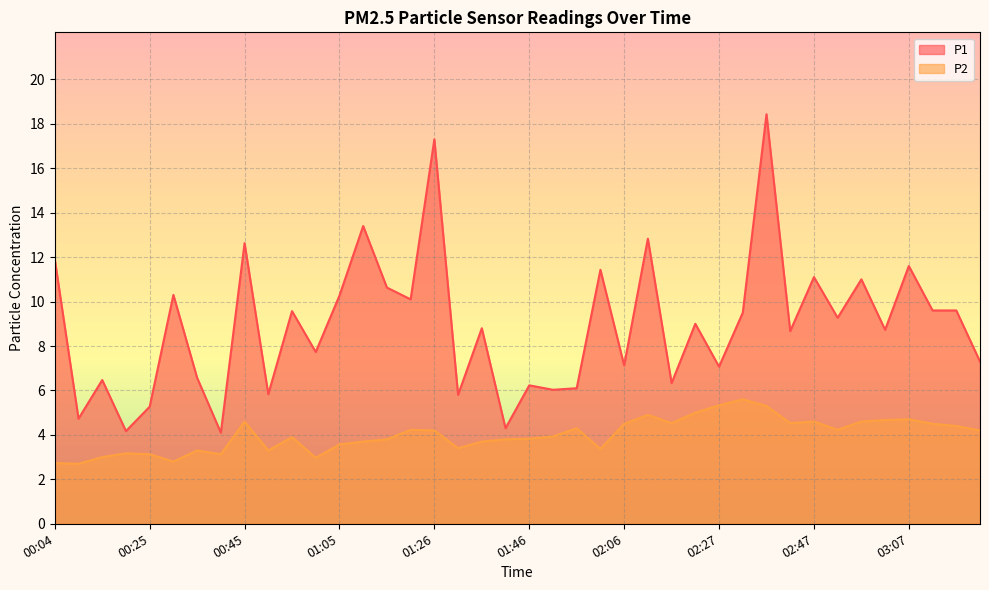

How many interior local peaks does the P1 series have?

15